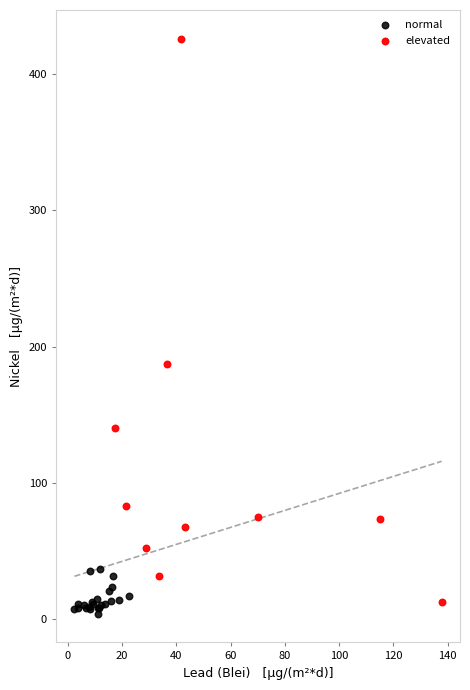

Which series has the widest spread of Y values?

elevated